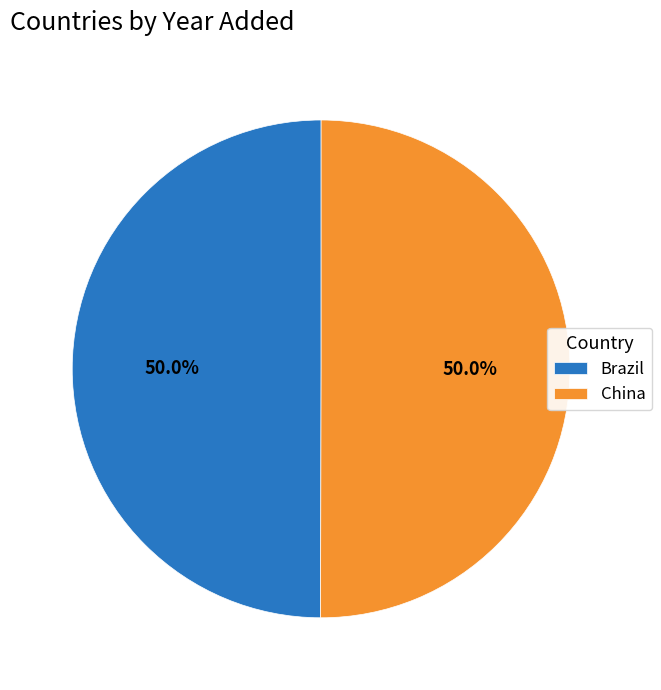

Is it true that Brazil is 50% of the pie?

True